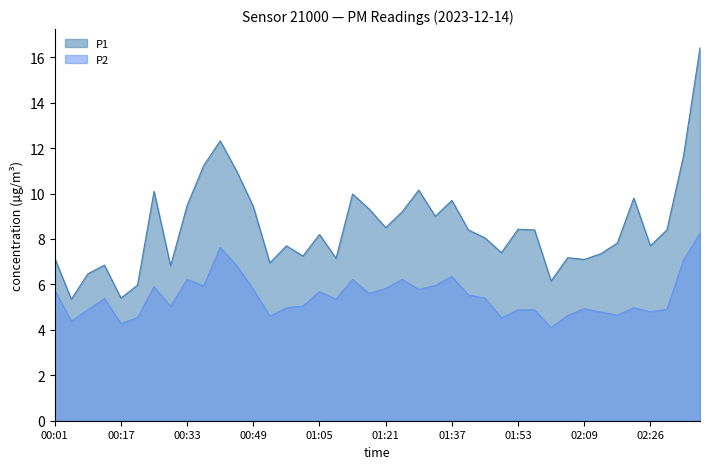

What is the difference between the P2 values at 01:09 and 01:45?

0.1